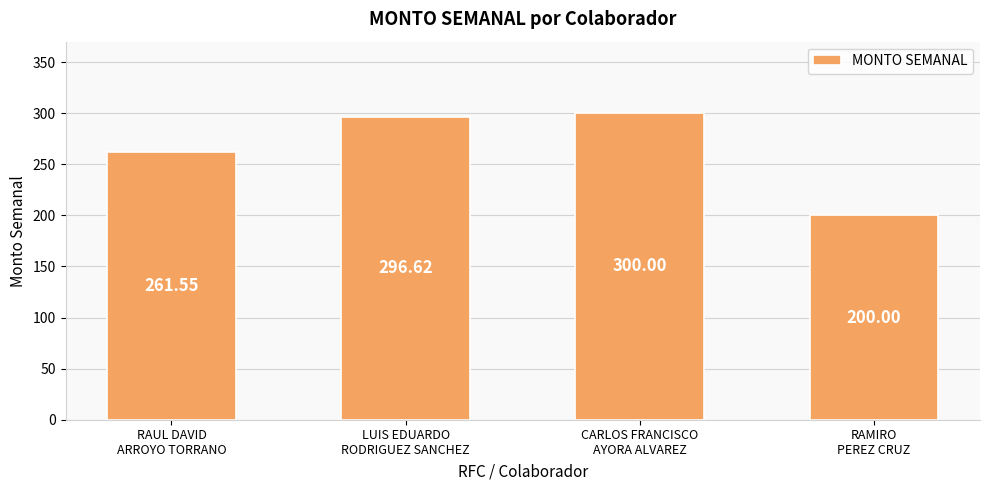

Reading right to left, what are all the values shown in this chart?

RAMIRO
PEREZ CRUZ=200.0	CARLOS FRANCISCO
AYORA ALVAREZ=300.0	LUIS EDUARDO
RODRIGUEZ SANCHEZ=296.6	RAUL DAVID
ARROYO TORRANO=261.6